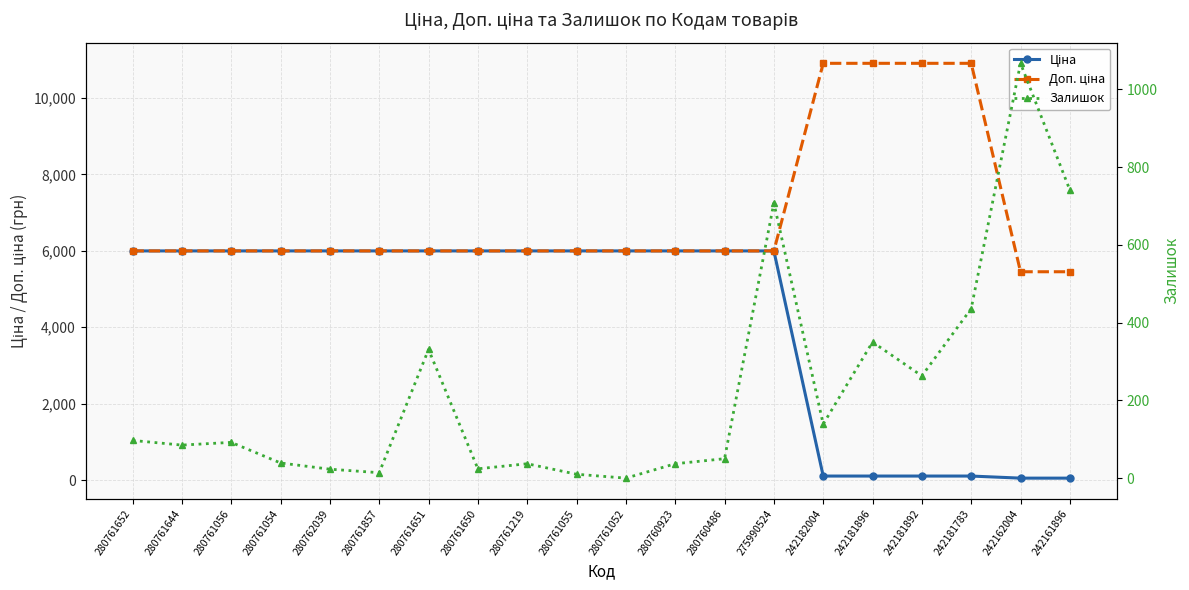

What is the difference between the second highest and minimum values in the Залишок series?

741.0